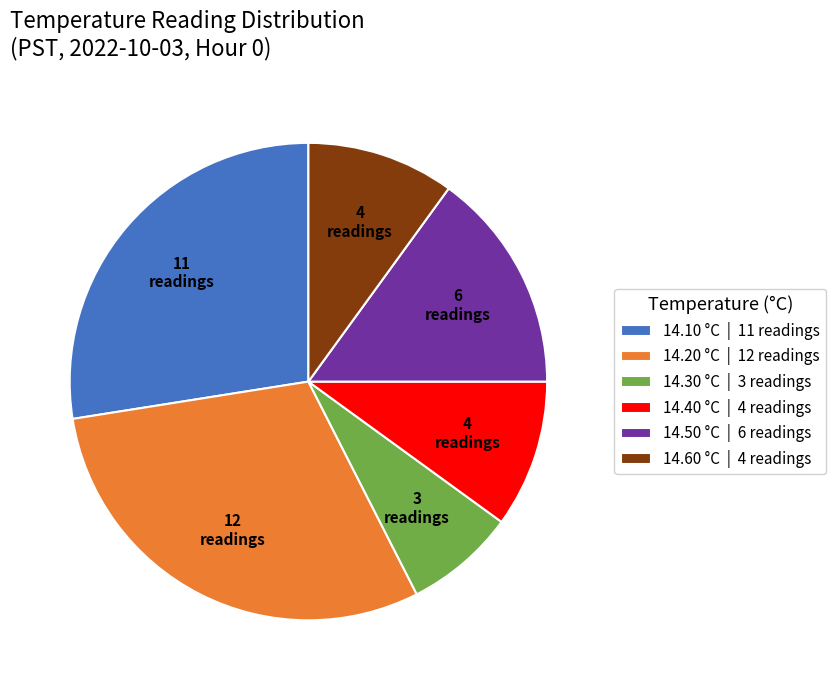

Which slice is the largest?

14.20 °C | 12 readings